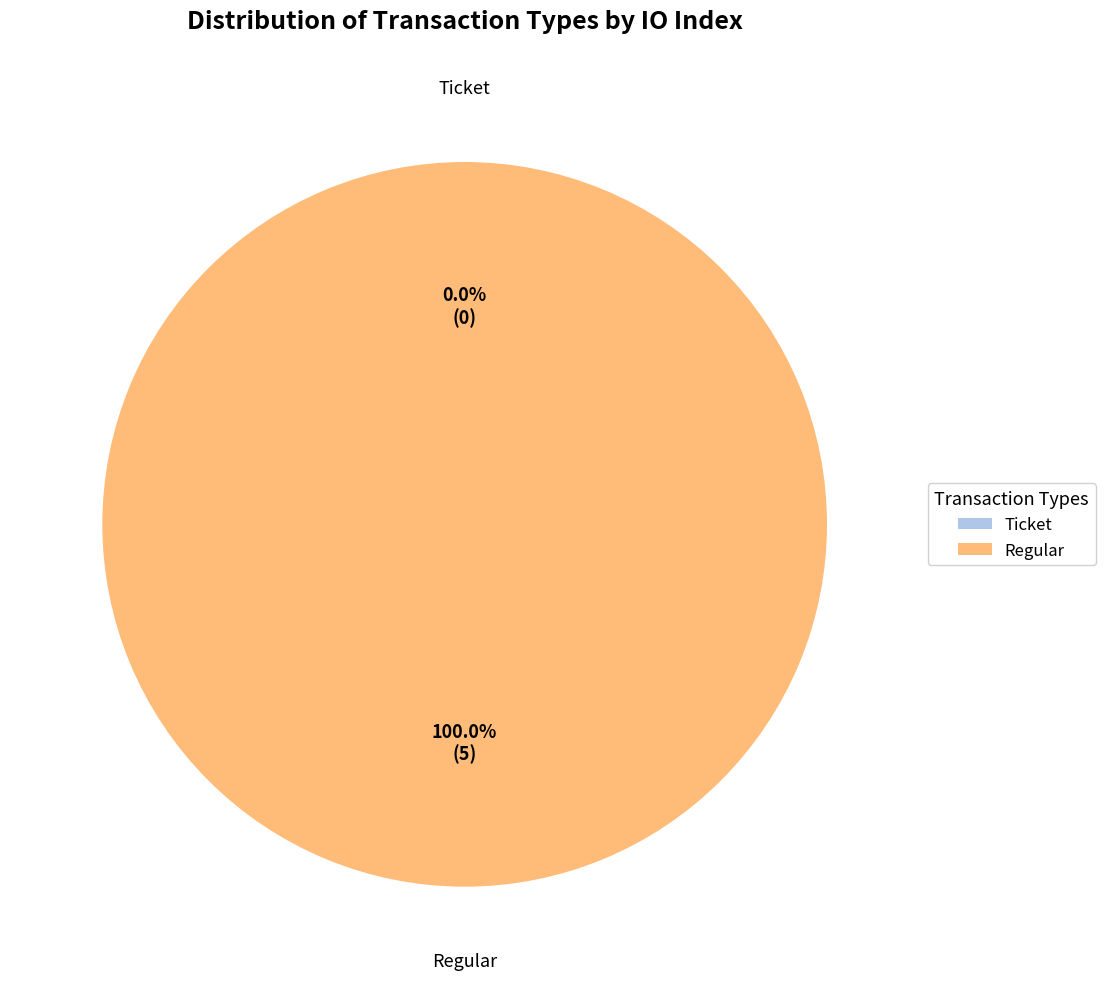

Which has a higher value, Ticket (io_index=0) or Regular (io_index=5)?

Regular (io_index=5)